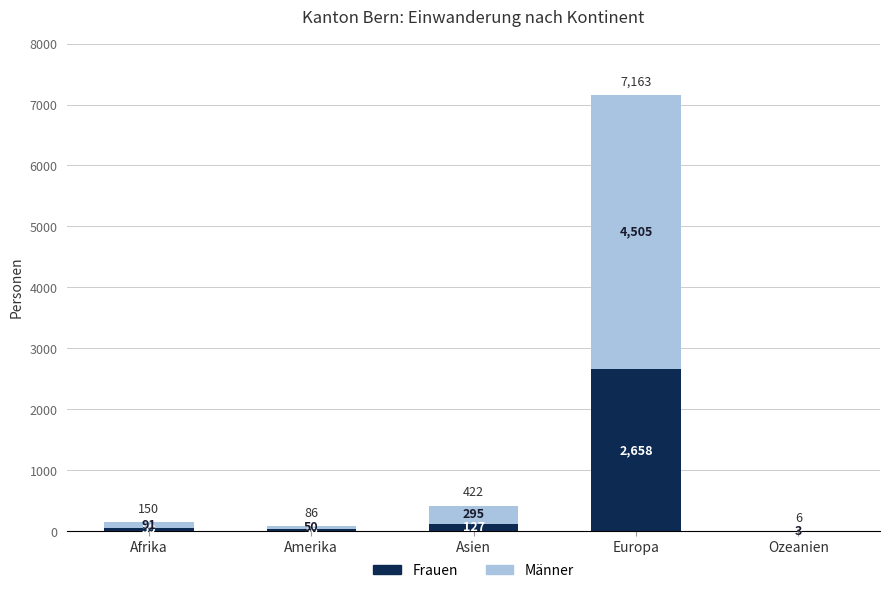

What is the sum of the Frauen values at Amerika and Afrika?

95